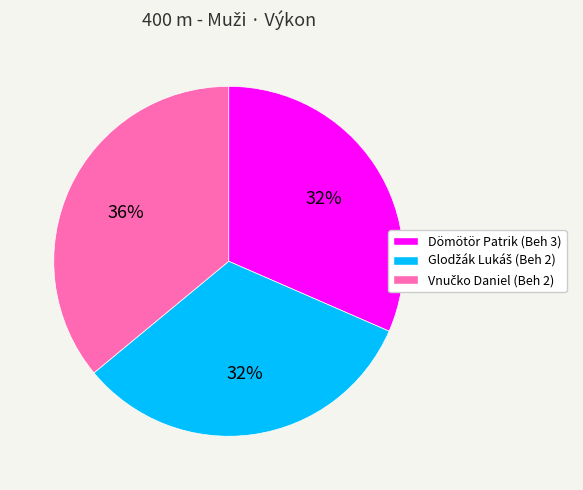

Is it true that Dömötör Patrik (Beh 3) is 18% of the pie?

False